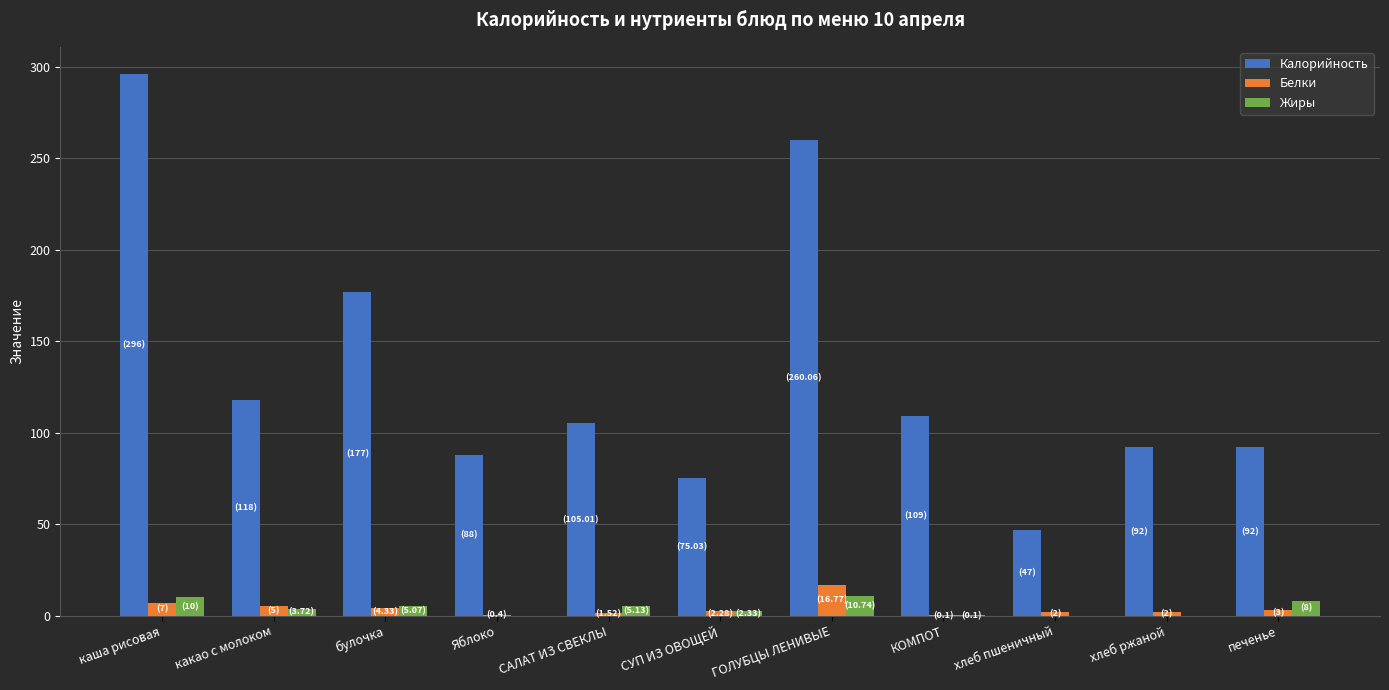

Count the number of categories in the chart.

11